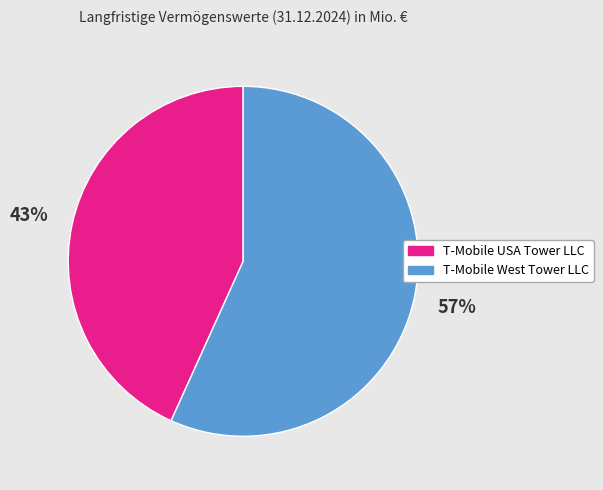

Between T-Mobile USA Tower LLC and T-Mobile West Tower LLC, which is larger?

T-Mobile West Tower LLC